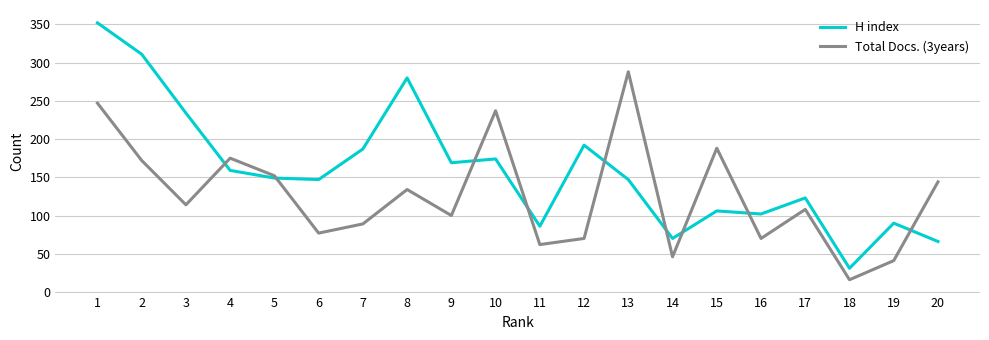

Does the chart have visible grid lines?

Yes